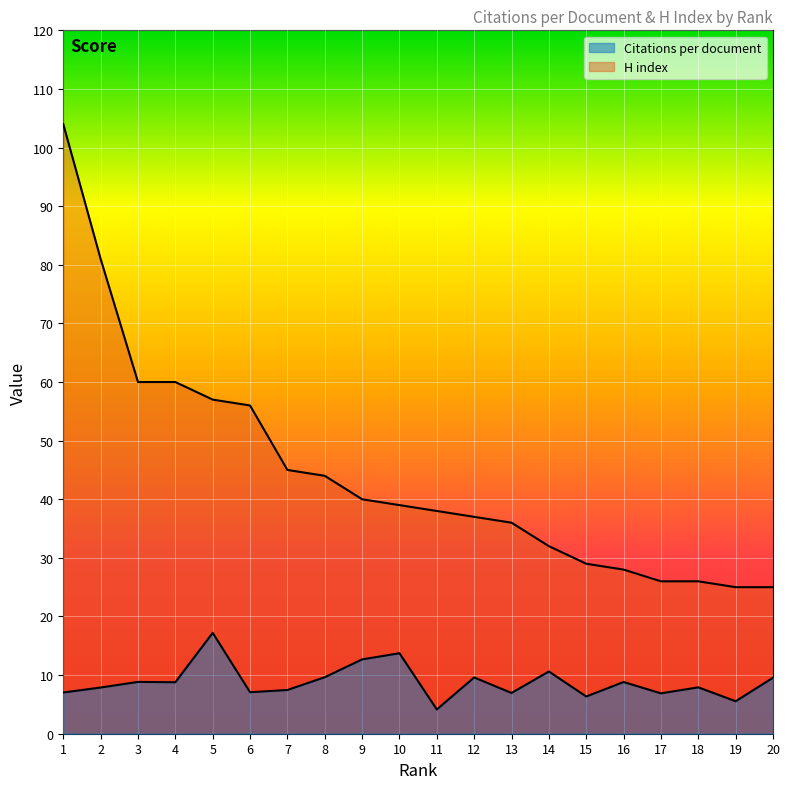

True or false: Citations per document and H index intersect in this chart.

False